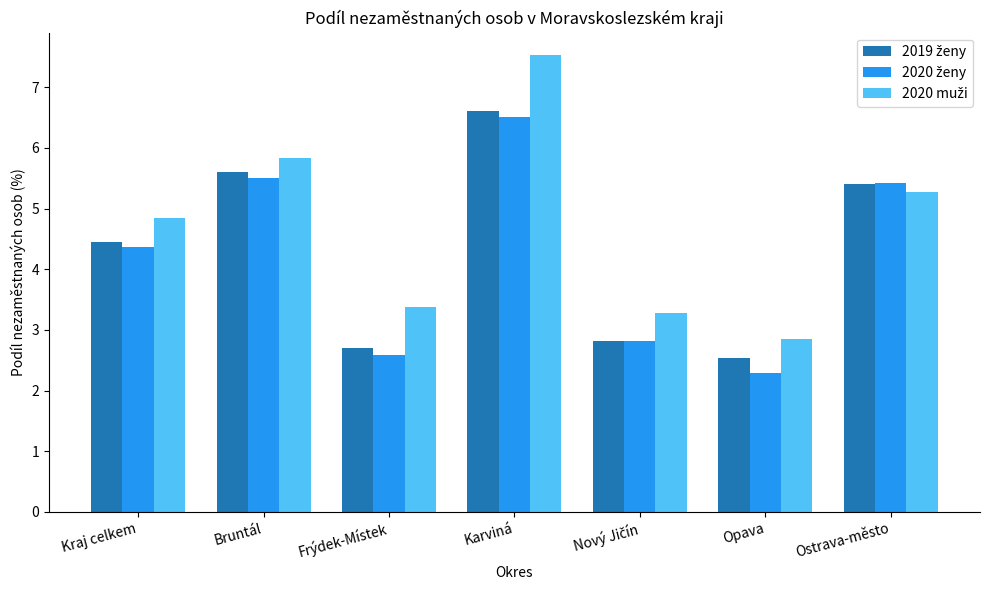

At how many categories does at least one series exceed 3?

6